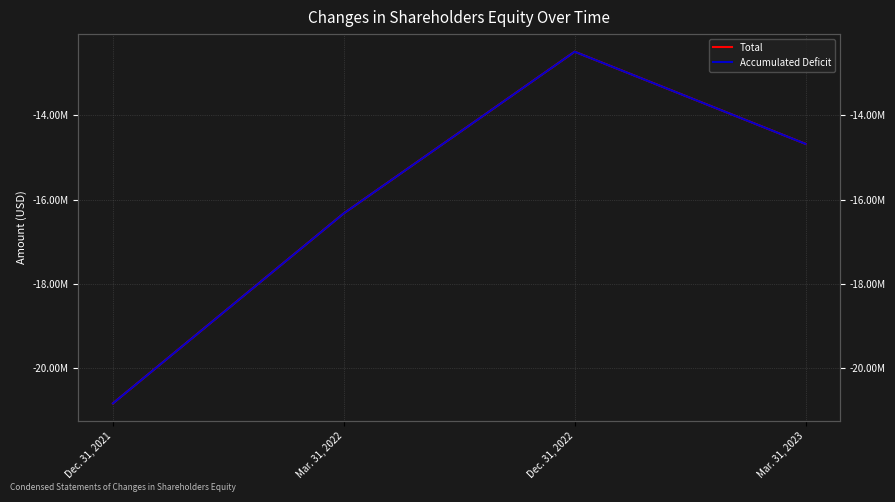

Is it true that Total equals -12485579 at Dec. 31, 2022?

True